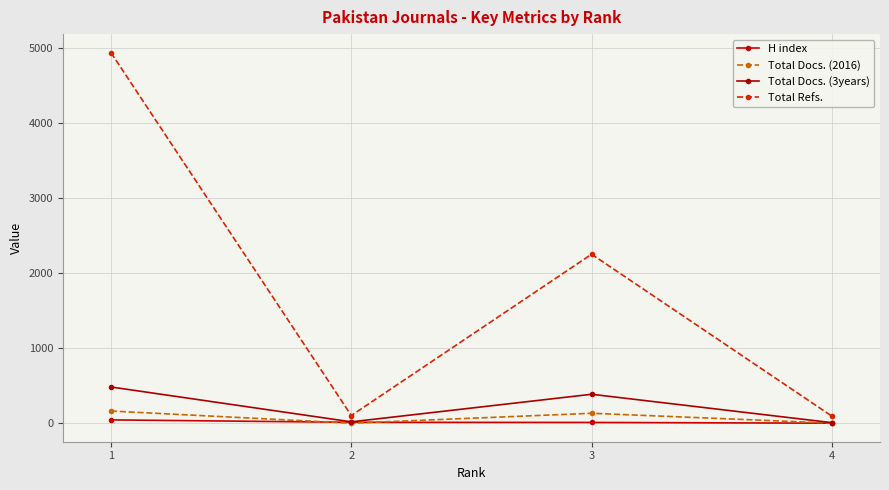

How many interior local valleys does the Total Refs. series have?

1